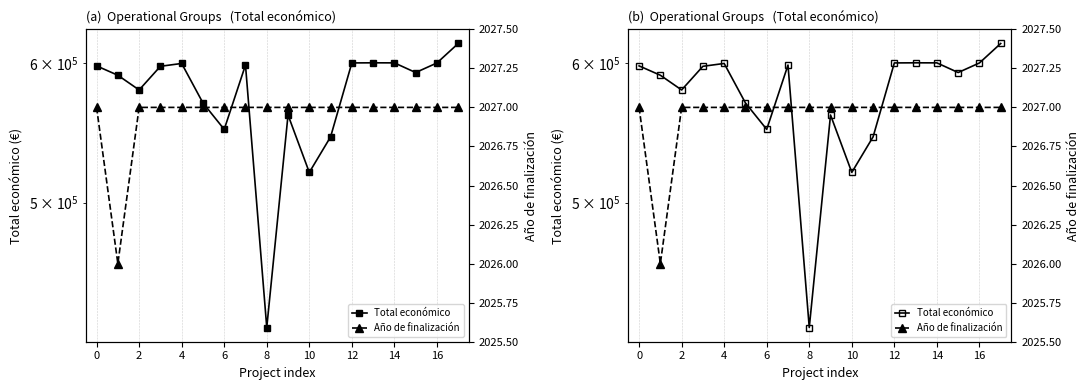

Does the chart have visible grid lines?

Yes